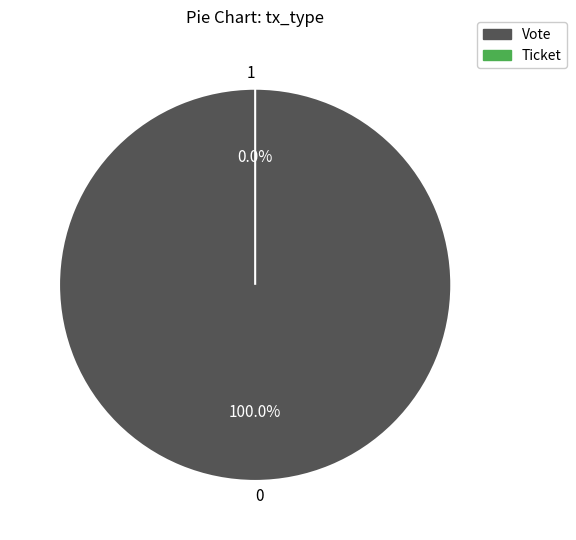

Do 0 and 1 together represent more than half of the pie?

Yes